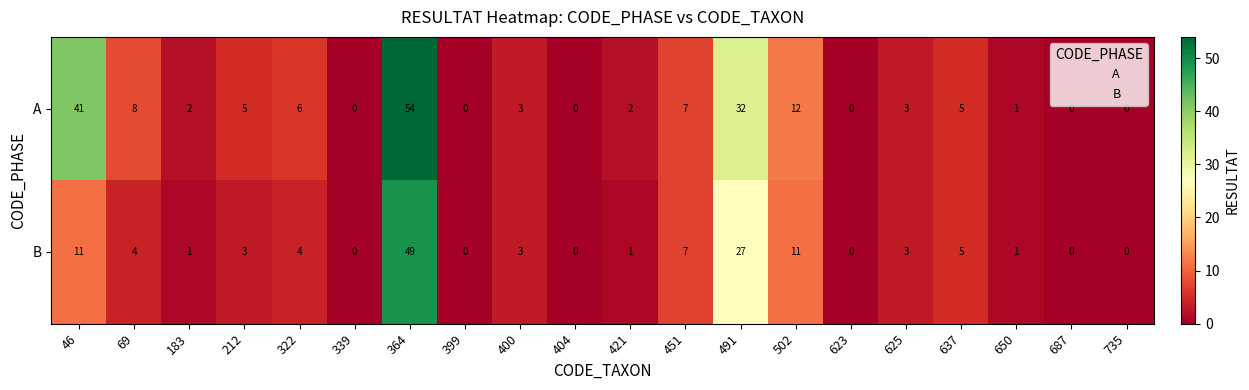

At 212, list the series in order from smallest to largest.

B, A